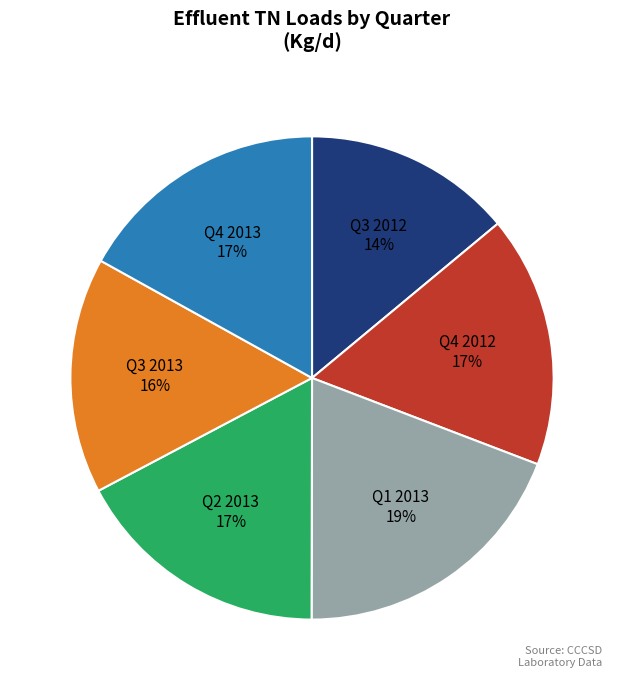

To the nearest percent, what is the average slice percentage?

17%